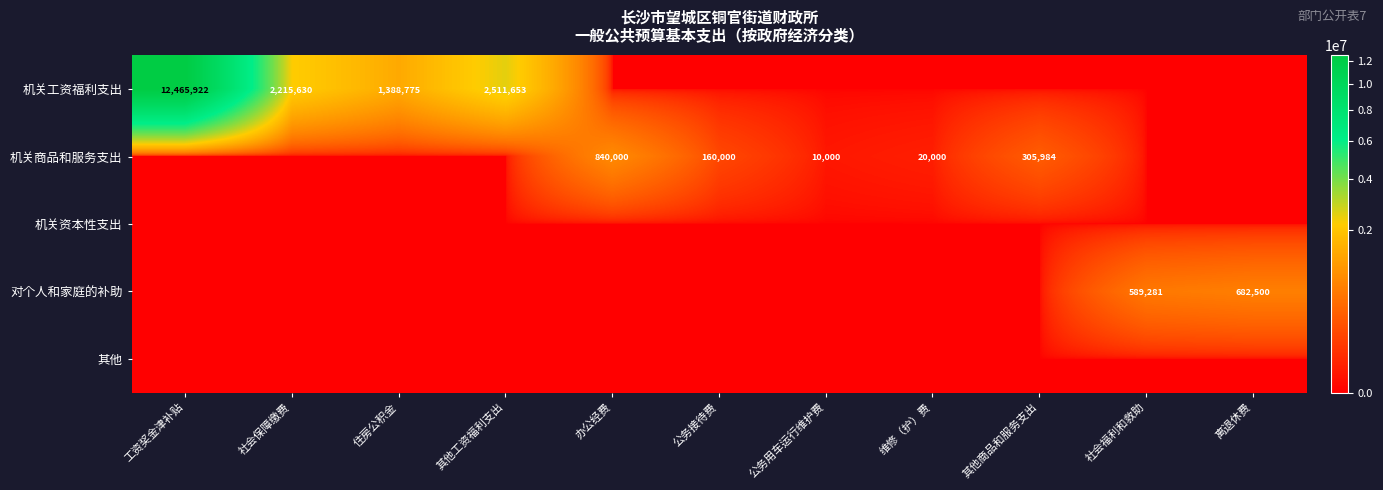

The 机关工资福利支出 series shows 647927 at 住房公积金. True or false?

False